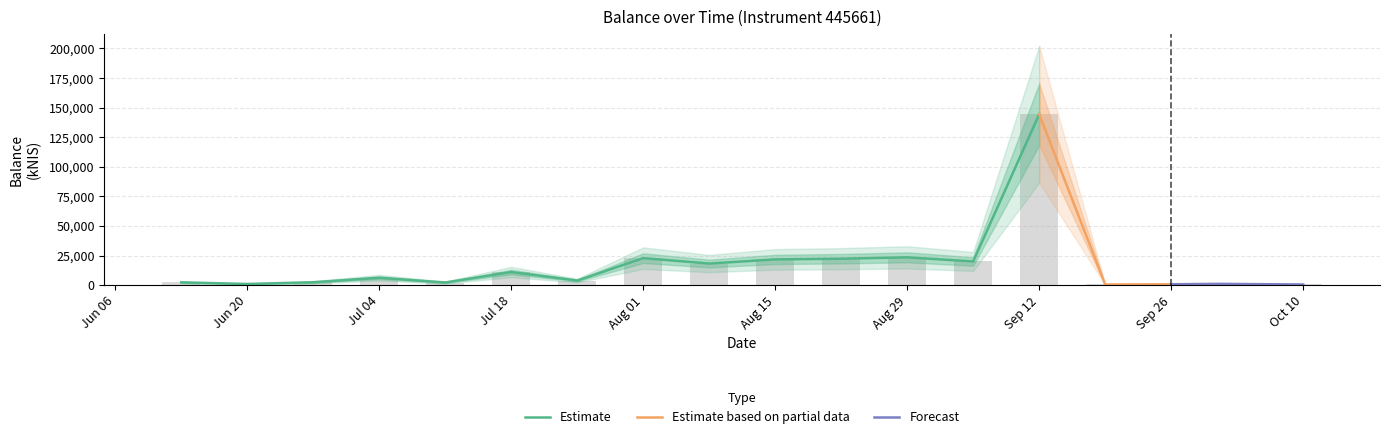

The chart shows a value of 18202.8 at 2024-08-08. True or false?

True